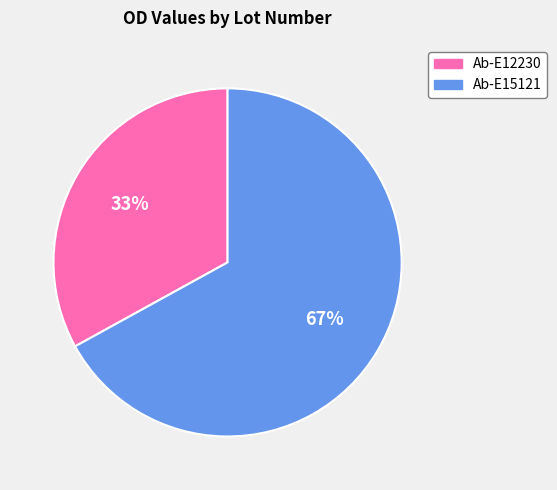

Combined, do Ab-E15121 and Ab-E12230 account for over 50%?

Yes